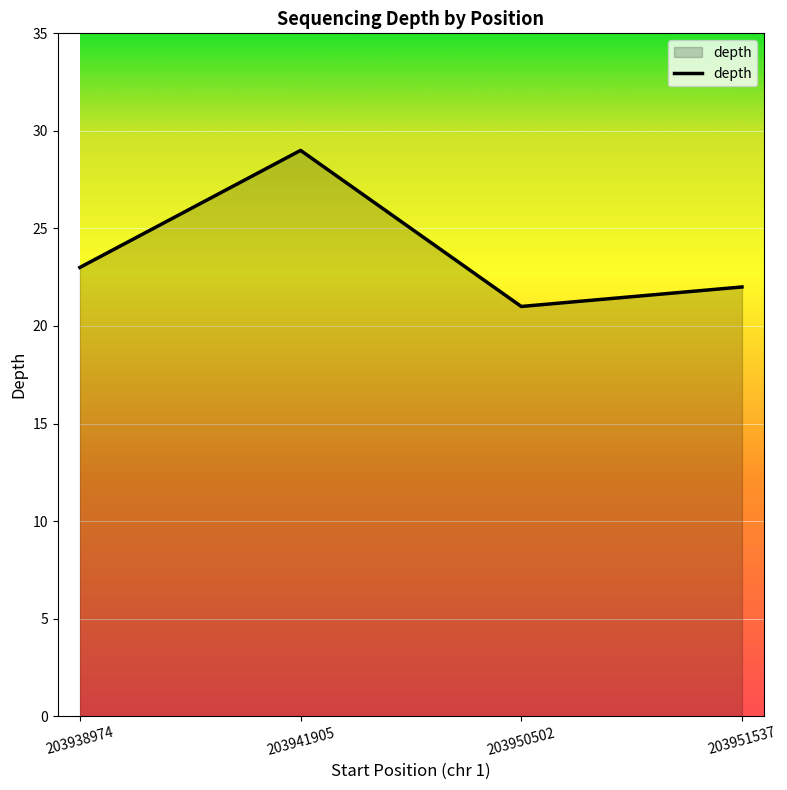

Rank the categories by value from lowest to highest.

203950502, 203951537, 203938974, 203941905